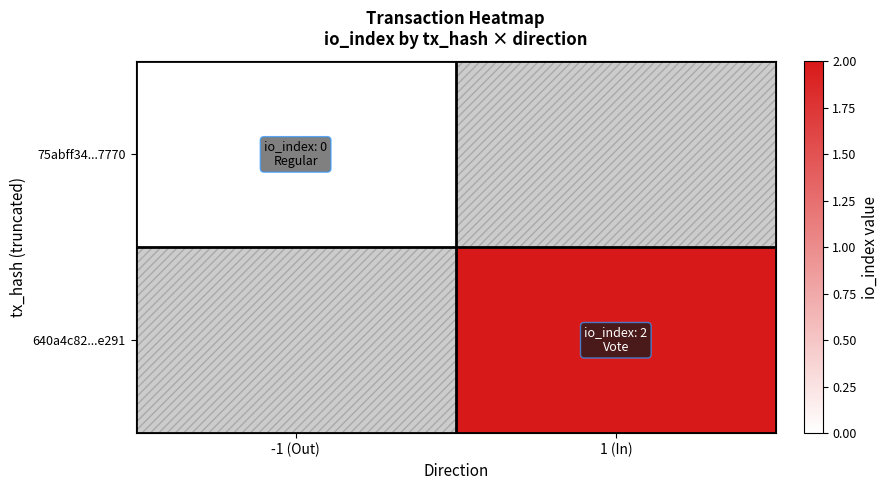

At which label does 640a4c82...e291 reach its peak?

-1 (Out)